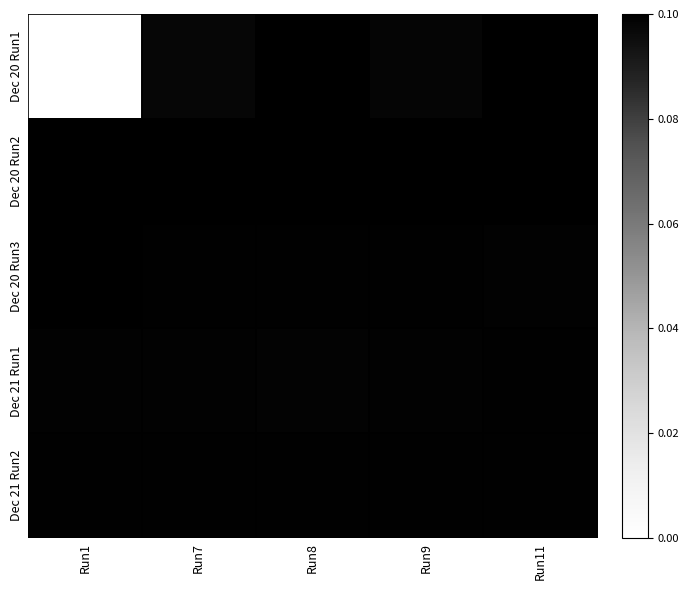

Between Run11 and Run8, which is larger?

Run8